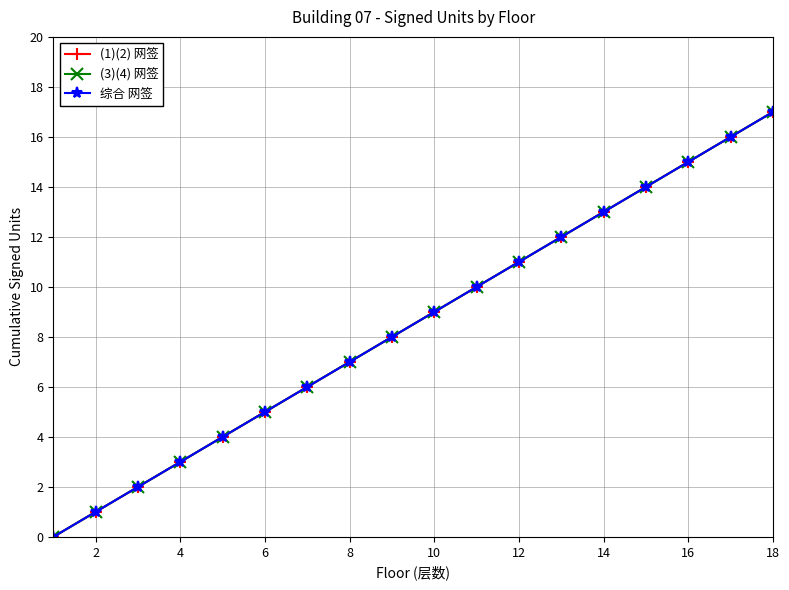

Does the chart have visible grid lines?

Yes